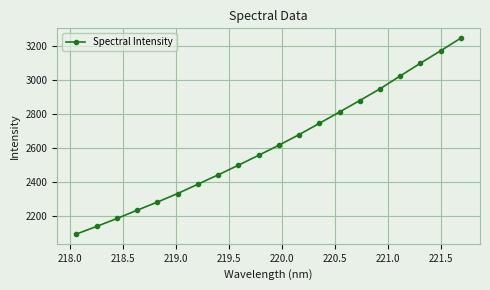

How many lines are shown in the chart?

1